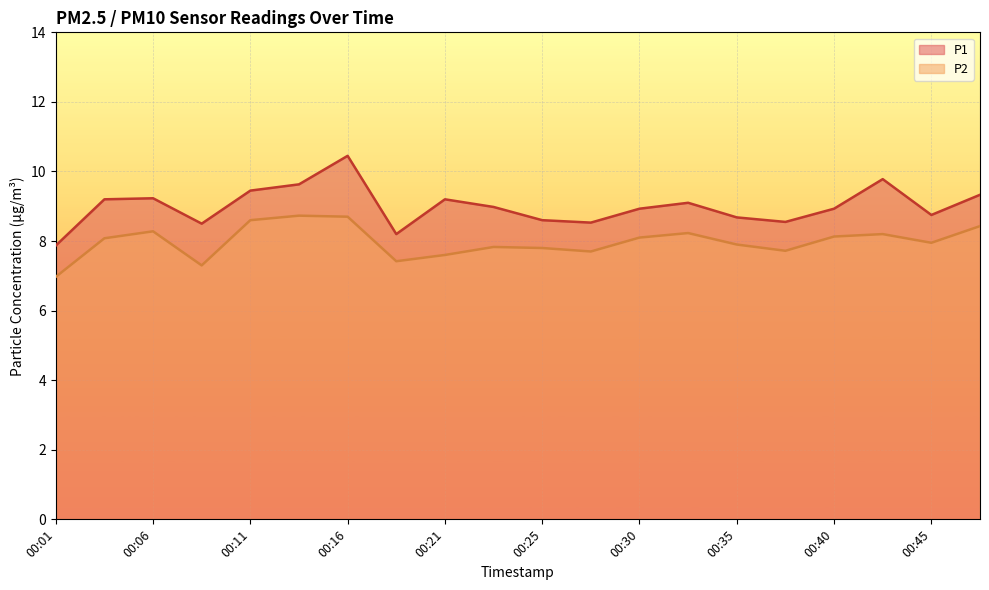

List the labels in order of P1 value, smallest first.

00:01, 00:18, 00:08, 00:28, 00:38, 00:25, 00:35, 00:45, 00:30, 00:40, 00:23, 00:33, 00:04, 00:21, 00:06, 00:47, 00:11, 00:13, 00:43, 00:16